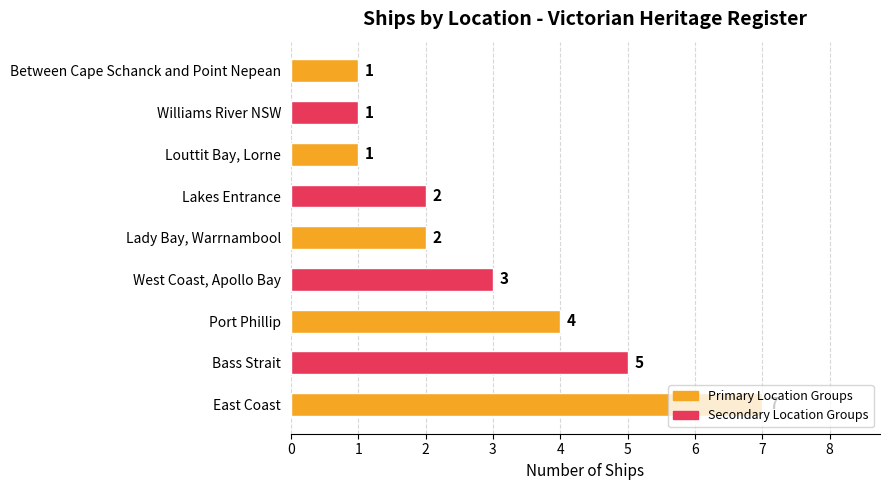

How many values are between 1 and 4?

7